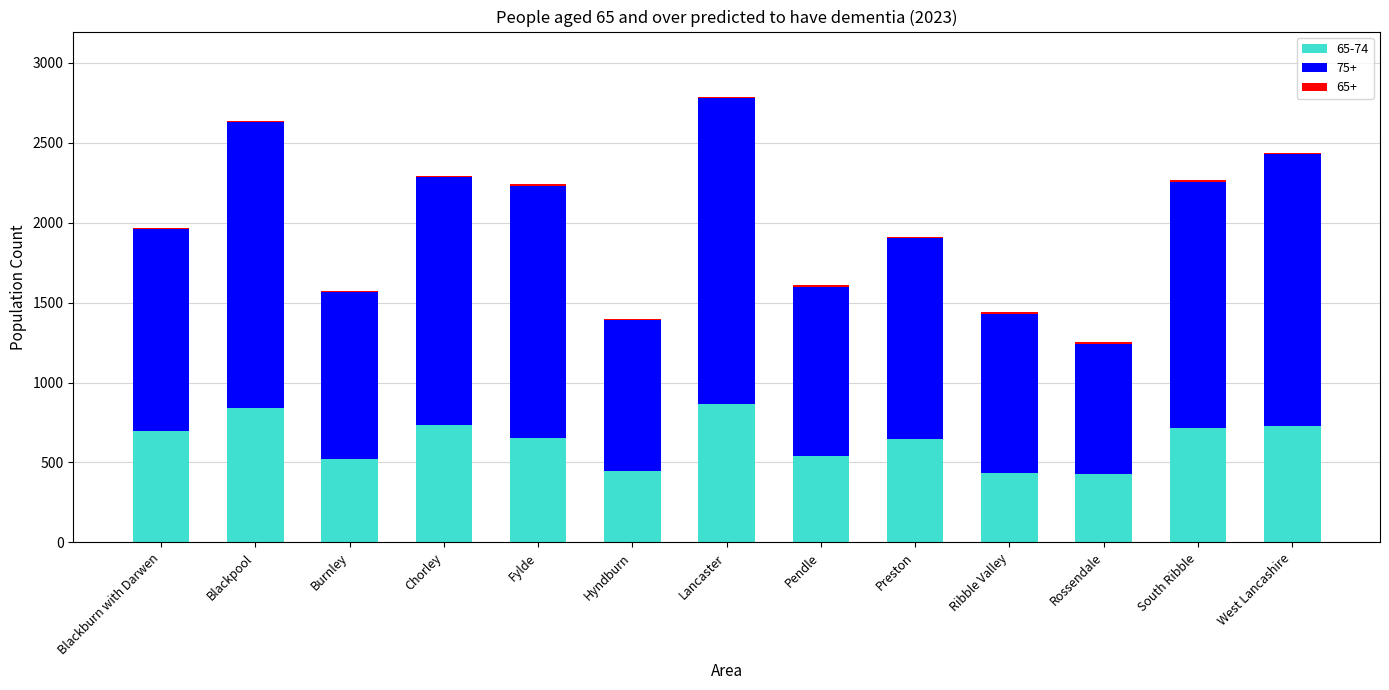

What is the value of the 65-74 bar at the 10th from the left?

437